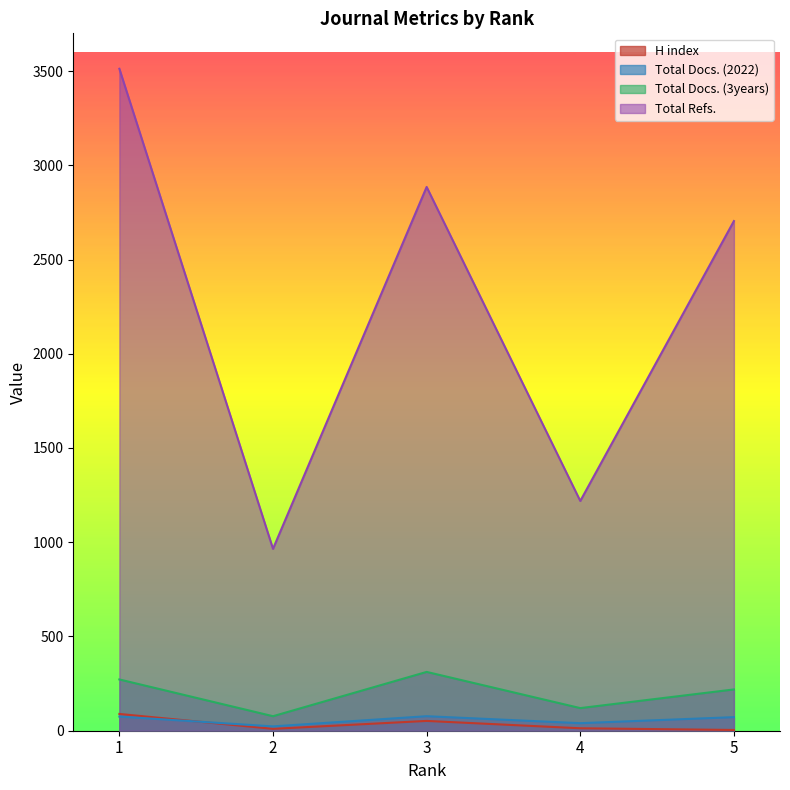

True or false: Total Docs. (3years) has more than 0 points higher than both neighbors.

True